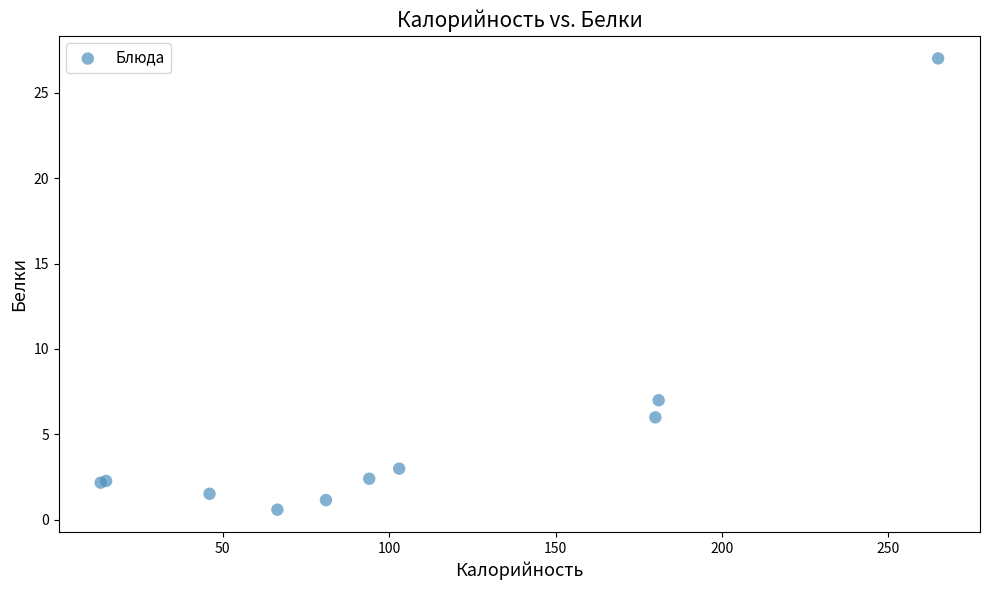

What Y value in the scatter plot is closest to 13?

7.0